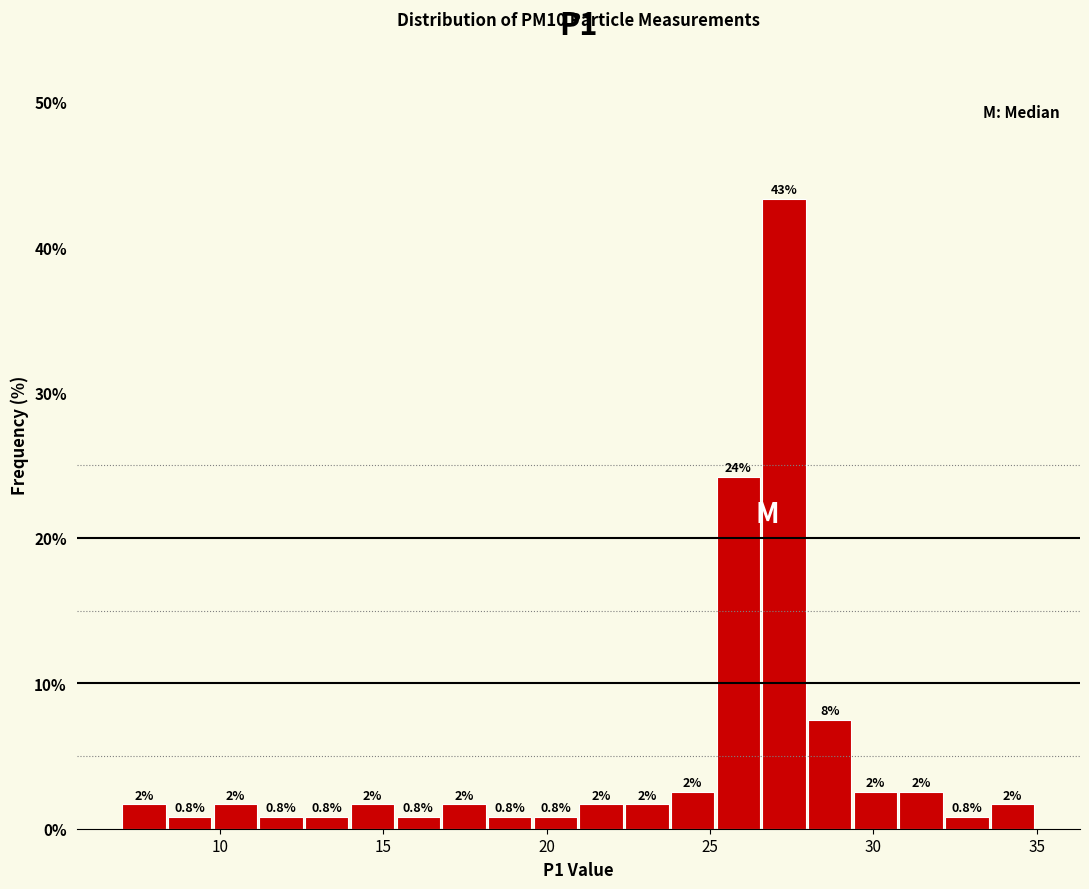

Around what value on the x-axis is the tallest bar? Give the approximate position of its centre, as read against the axis.

27.5